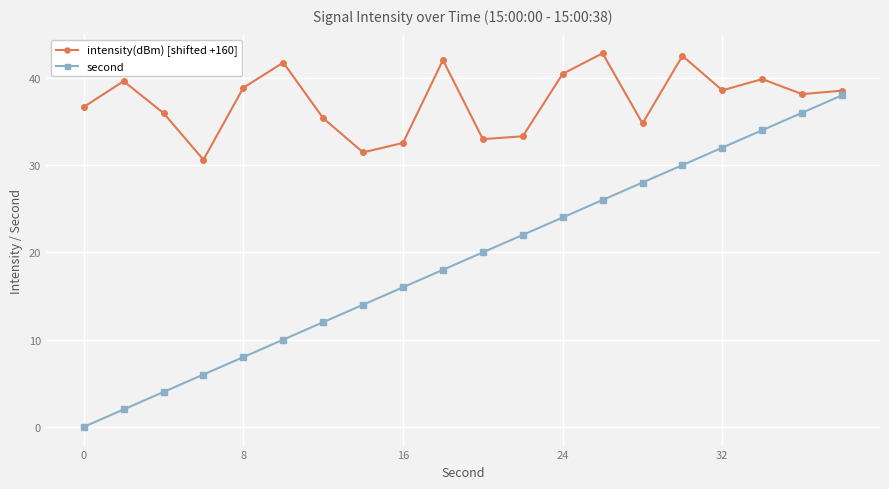

What is the maximum value for intensity(dBm) [shifted +160]?

42.8